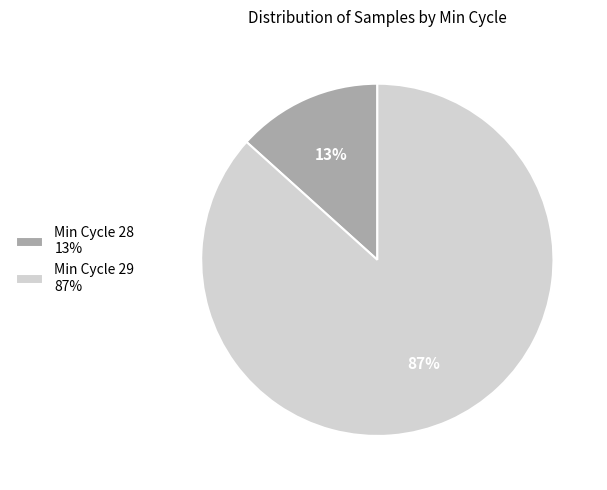

Is the sum of Min Cycle 29 87% and Min Cycle 28 13% greater than half?

Yes